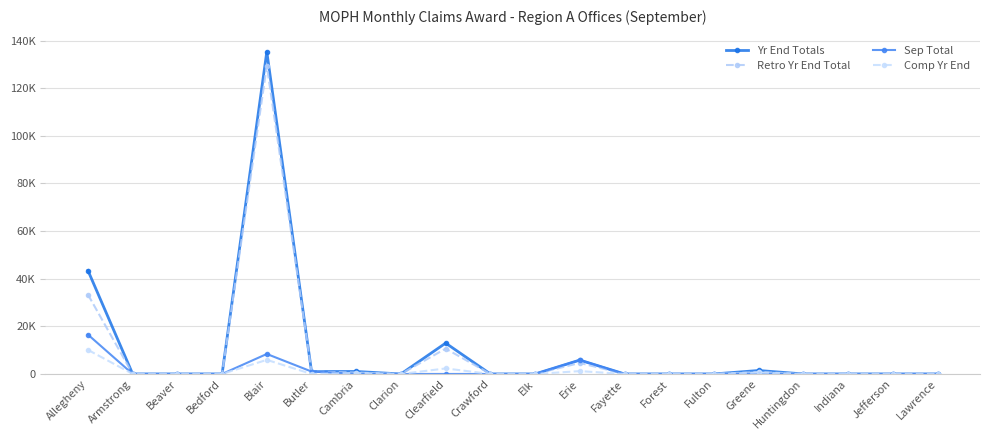

Does the chart have visible grid lines?

Yes